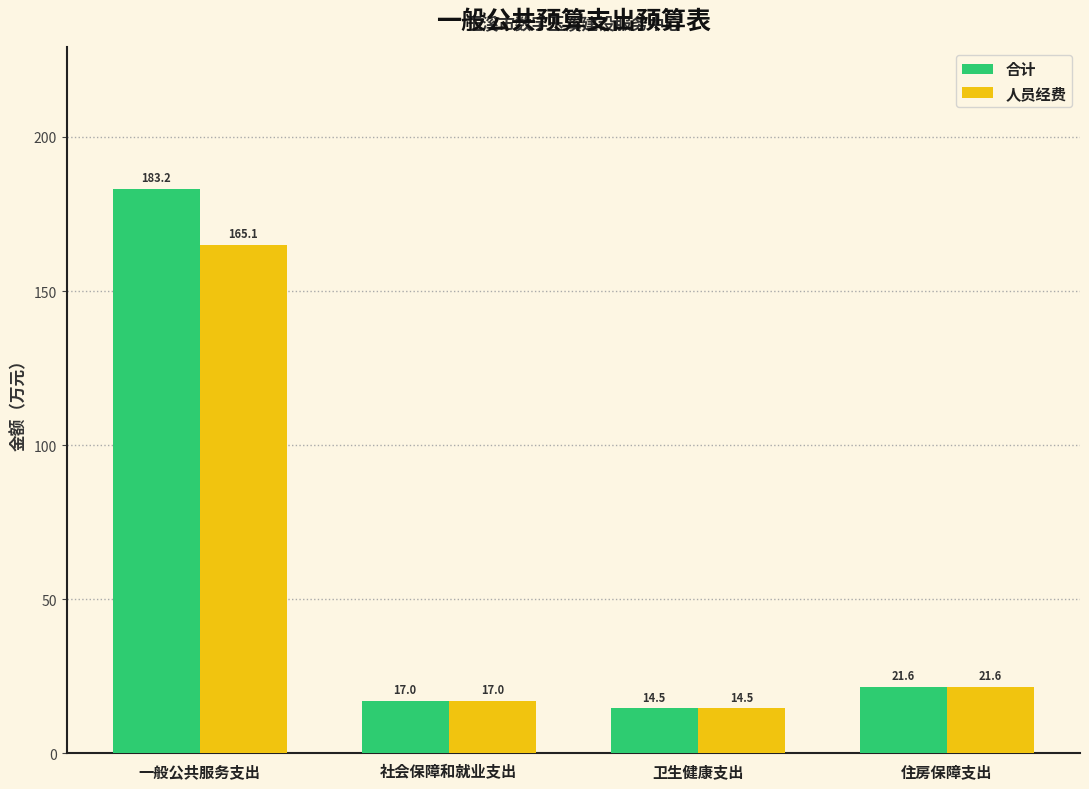

Reading left to right, what are all the values shown in this chart?

合计: 一般公共服务支出=183.2	社会保障和就业支出=17.0	卫生健康支出=14.5	住房保障支出=21.6
人员经费: 一般公共服务支出=165.1	社会保障和就业支出=17.0	卫生健康支出=14.5	住房保障支出=21.6